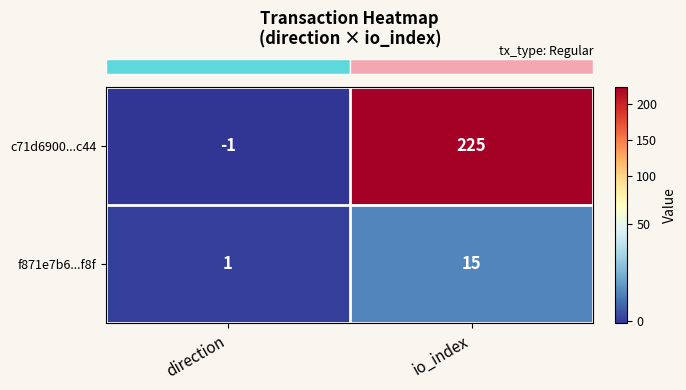

Between direction and io_index, which series saw the biggest shift?

c71d6900...c44